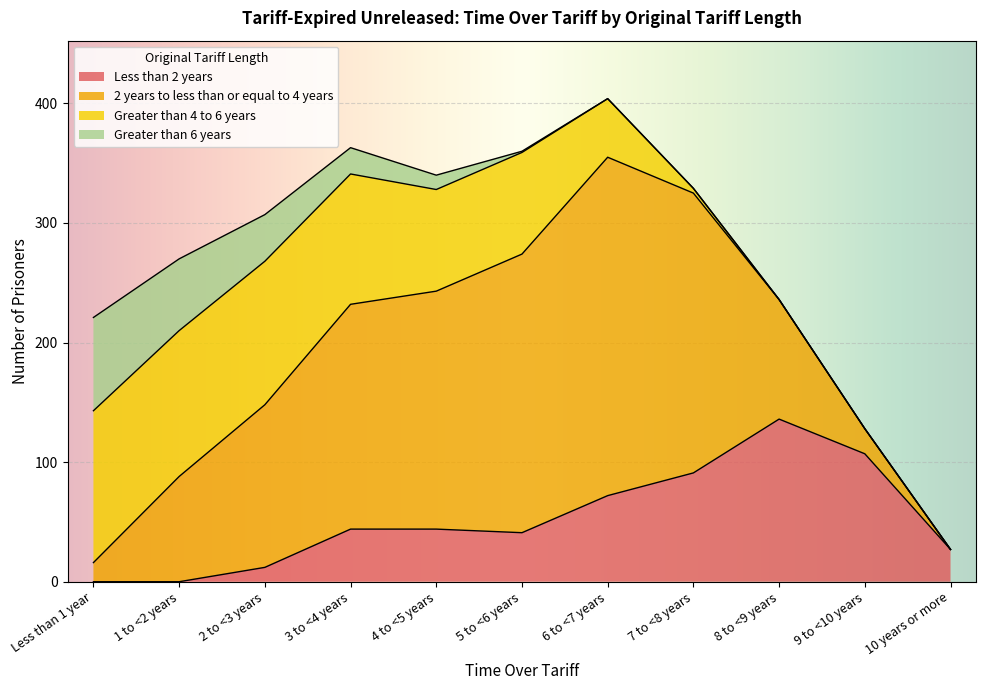

Which series changed the most between 8 to <9 years and 9 to <10 years?

2 years to less than or equal to 4 years